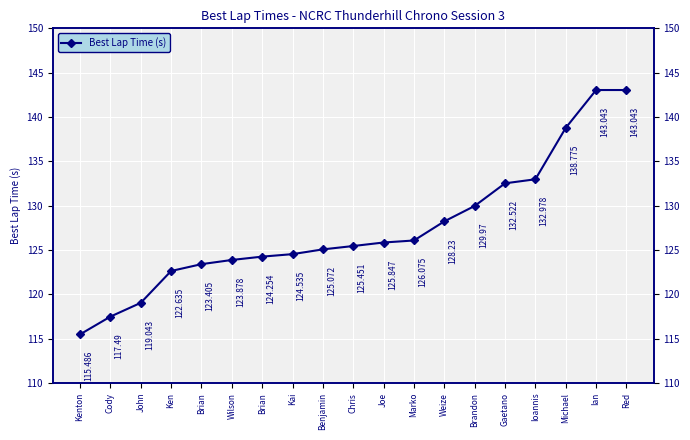

What is the difference between the maximum and minimum values?

27.6